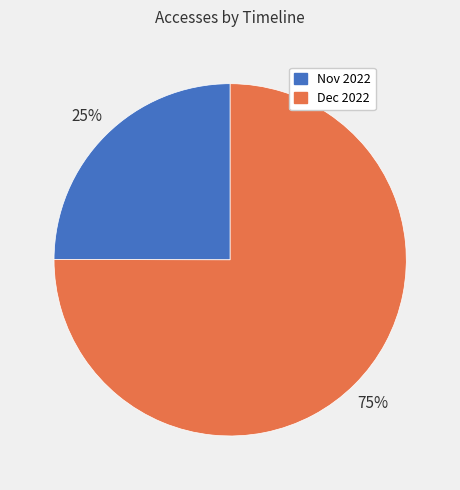

What percentage is the Dec 2022 slice, to the nearest percent?

75%